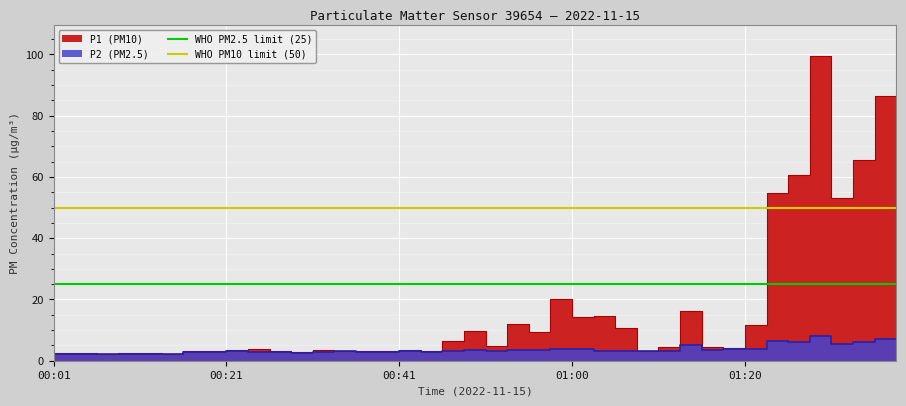

At which label does WHO PM10 limit (50) reach its peak?

00:01